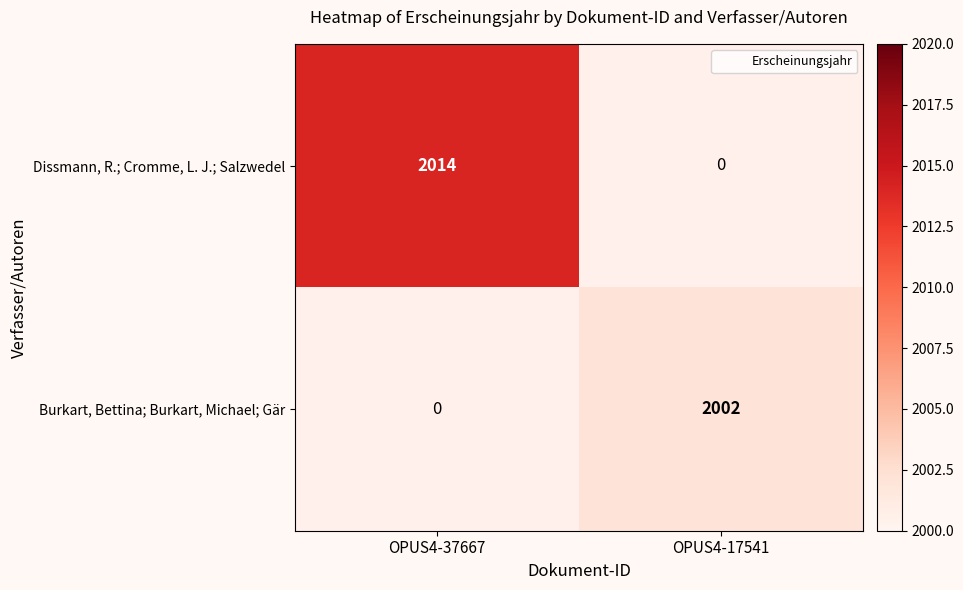

At which category does the chart reach its peak across all series?

OPUS4-37667